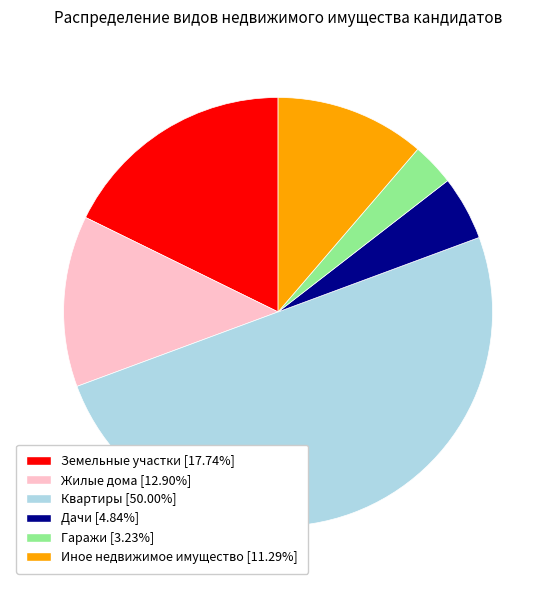

Approximately how many times larger is the value at Гаражи compared to Дачи?

0.7